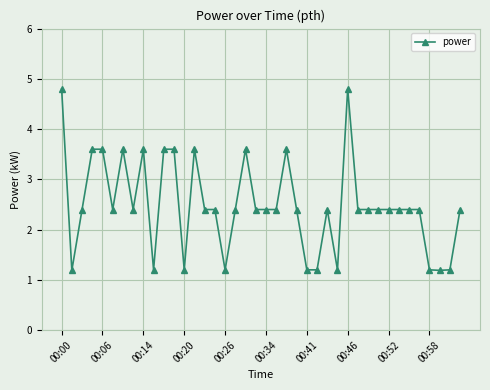

What is the difference between the maximum and minimum values?

3.6